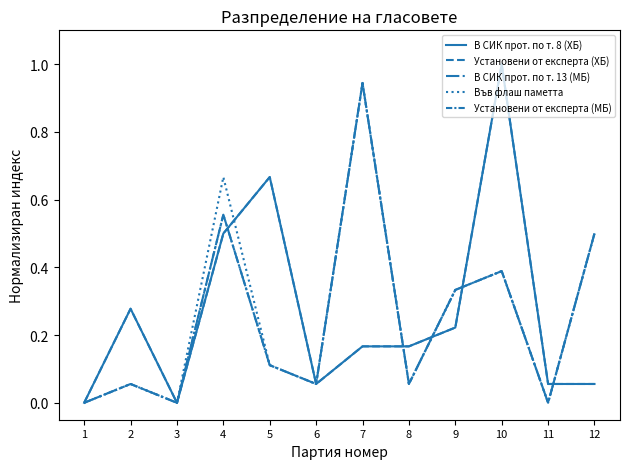

What is the value of the В СИК прот. по т. 8 (ХБ) point at the 8th from the left?

0.2